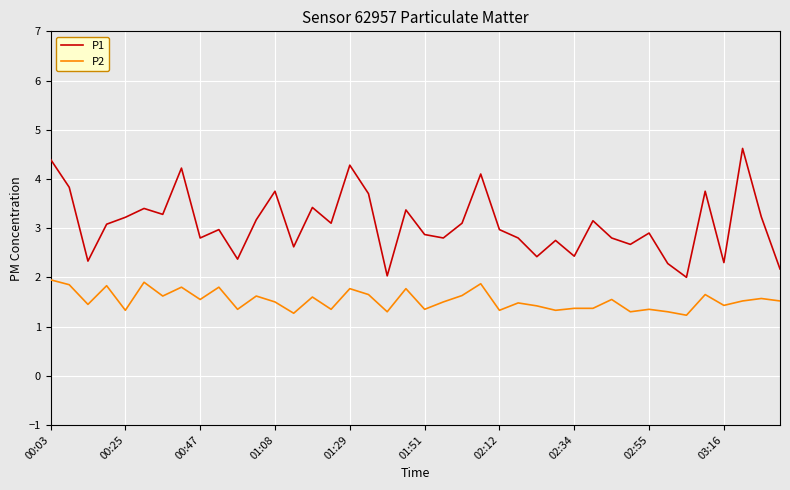

What is the sum of all P1 values?

123.5